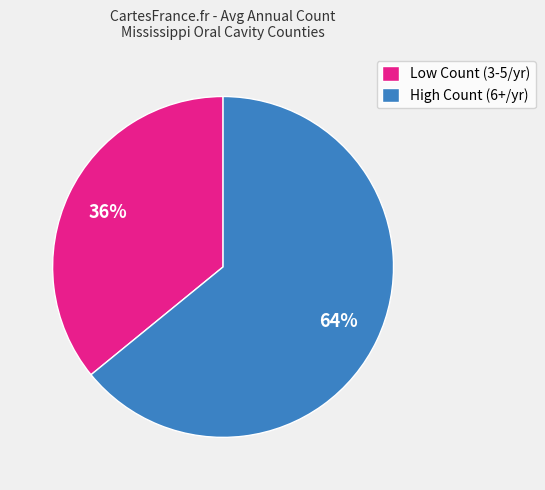

To the nearest percent, what is the combined percentage of High Count (6+/yr) and Low Count (3-5/yr)?

100%